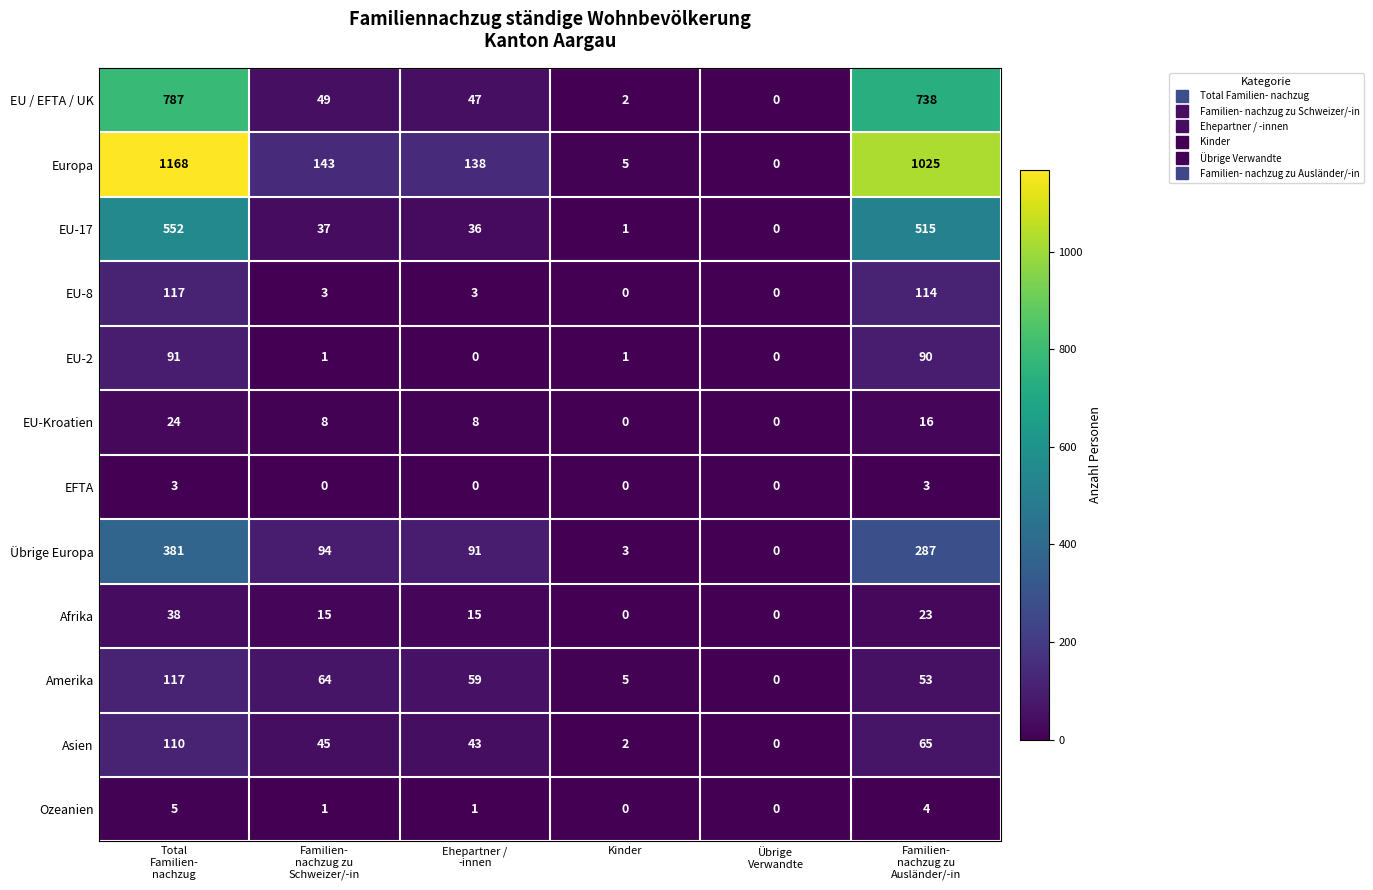

Which series has the widest spread of values?

Europa